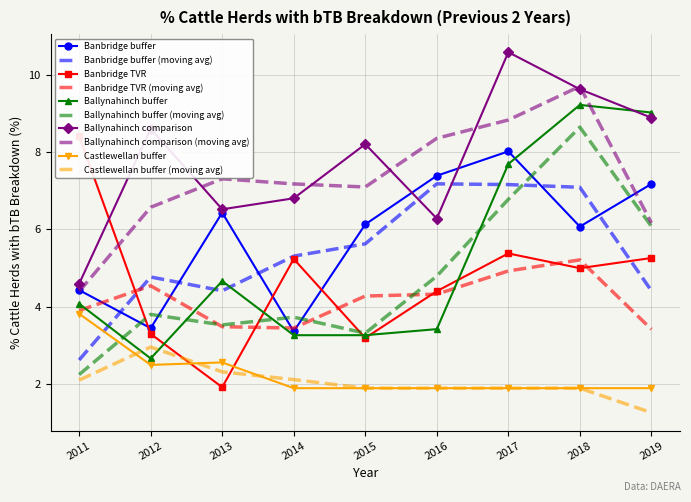

What is the difference between the Ballynahinch comparison values at 2015 and 2017?

2.4